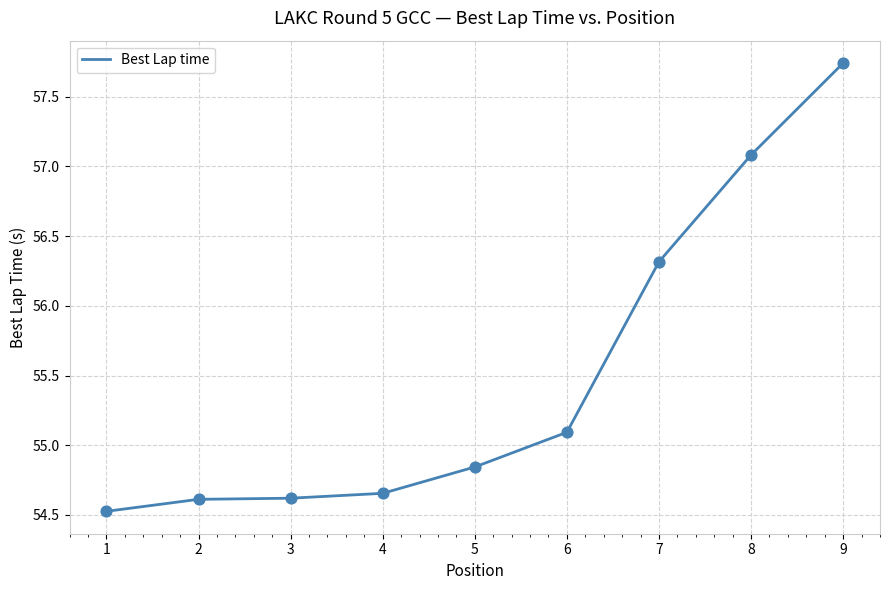

What is the change in value from 8 to 9?

+0.7